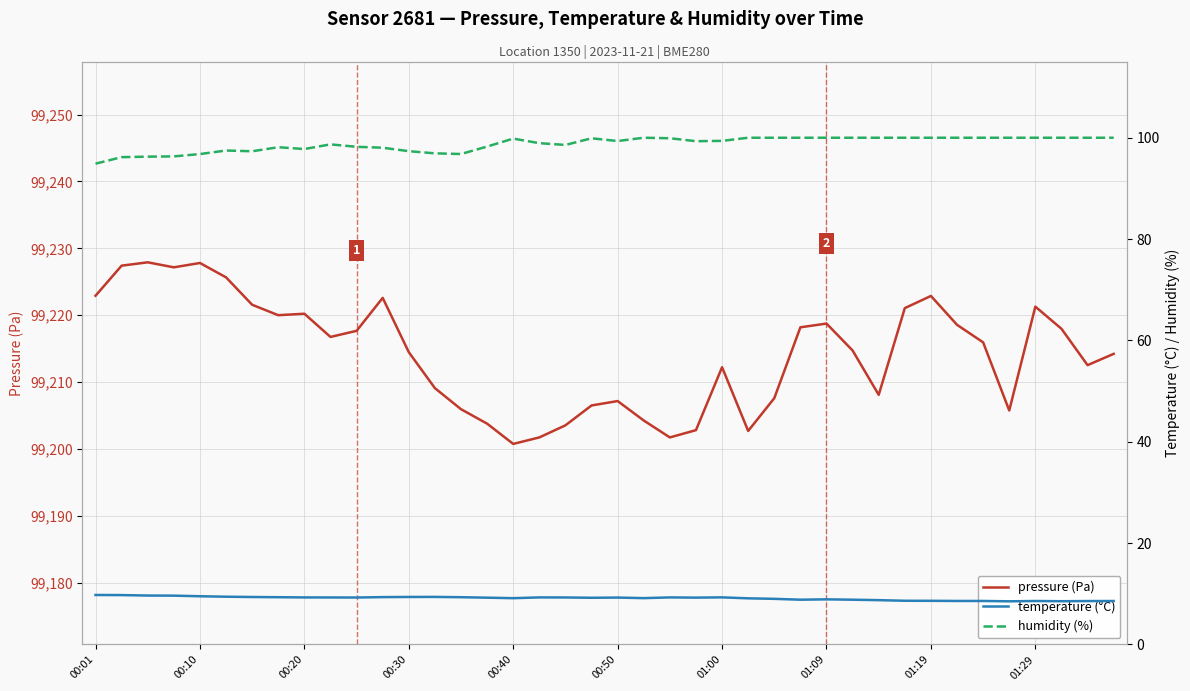

True or false: humidity (%) has a value of 96.8 at 14.

True